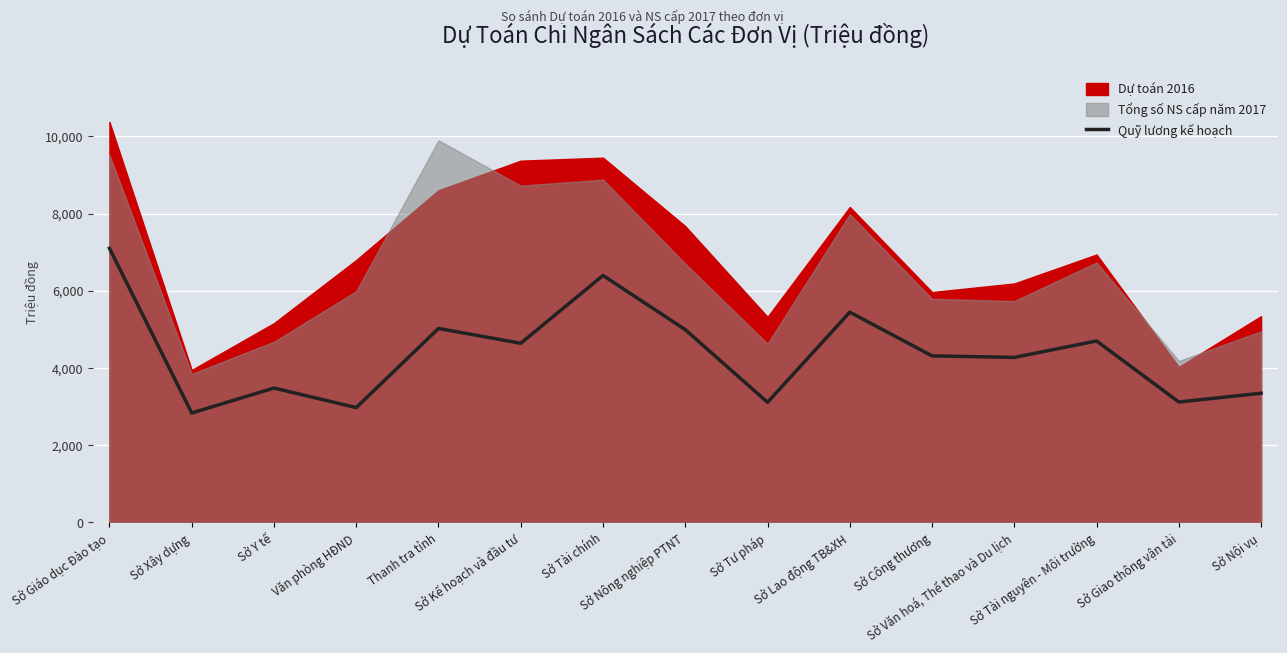

What is the change in value from Văn phòng HĐND to Sở Nông nghiệp PTNT?

+2018.8